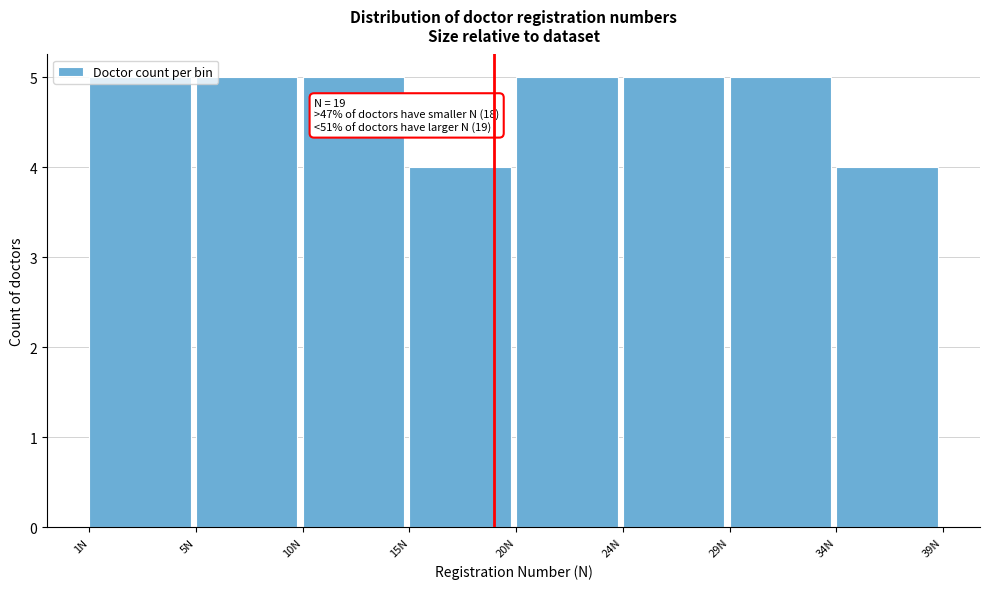

What is the sum of the values at 34N and 29N?

9